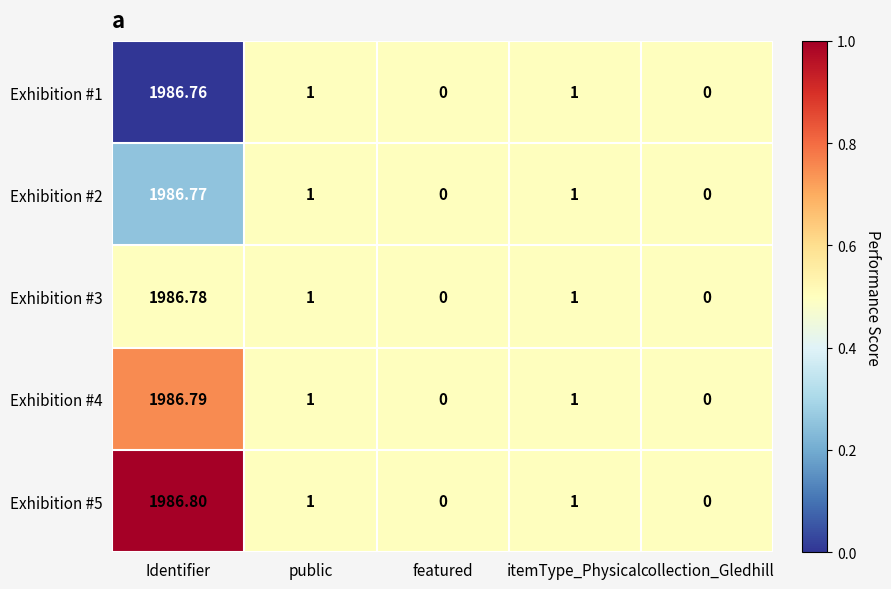

At which label does Exhibition #3 first exceed 1?

Identifier